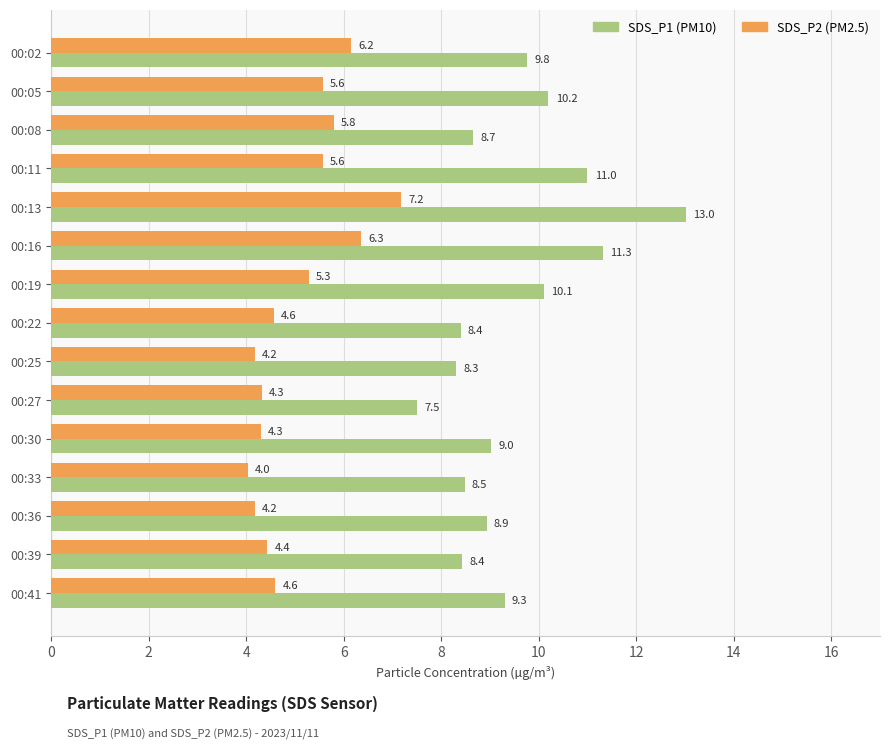

Which category has the lowest value in the SDS_P2 (PM2.5) series?

00:33